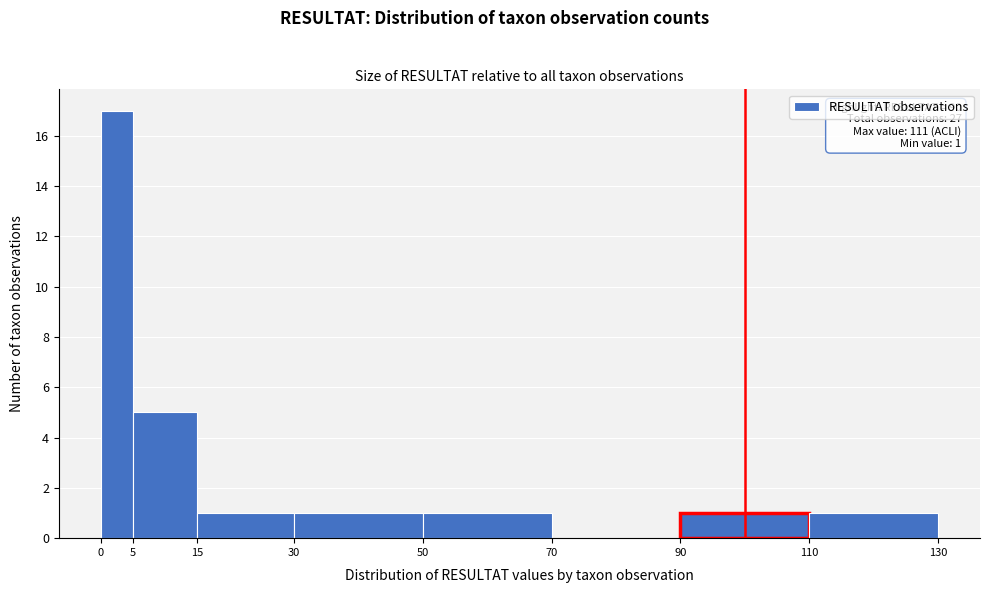

Which range on the x-axis has the tallest bar?

0 to 5